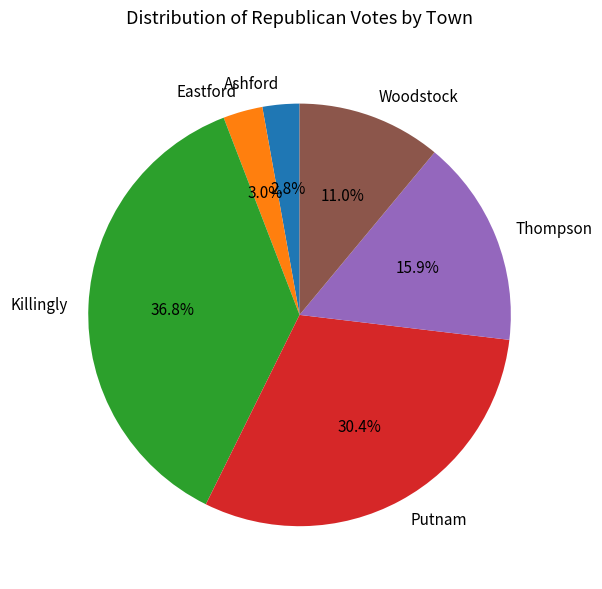

Combined, do Killingly and Eastford account for over 50%?

No